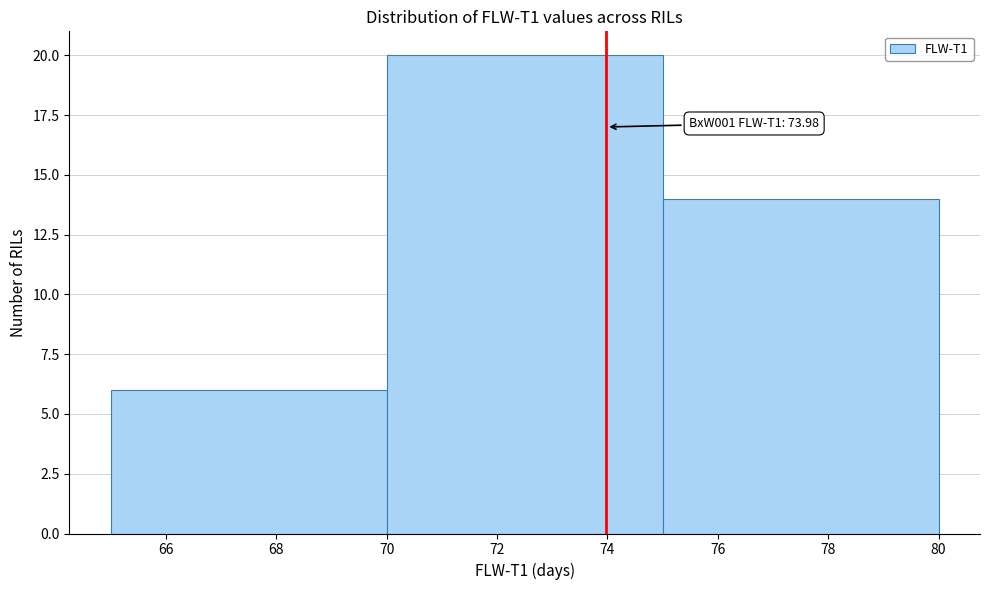

Which range on the x-axis has the tallest bar?

70 to 75